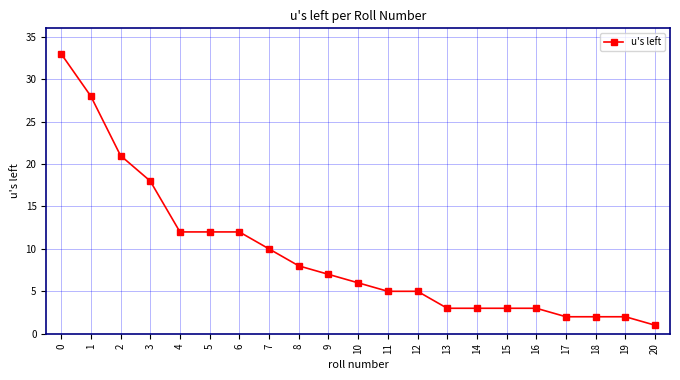

Reading left to right, list all the values displayed in this chart.

33	28	21	18	12	12	12	10	8	7	6	5	5	3	3	3	3	2	2	2	1